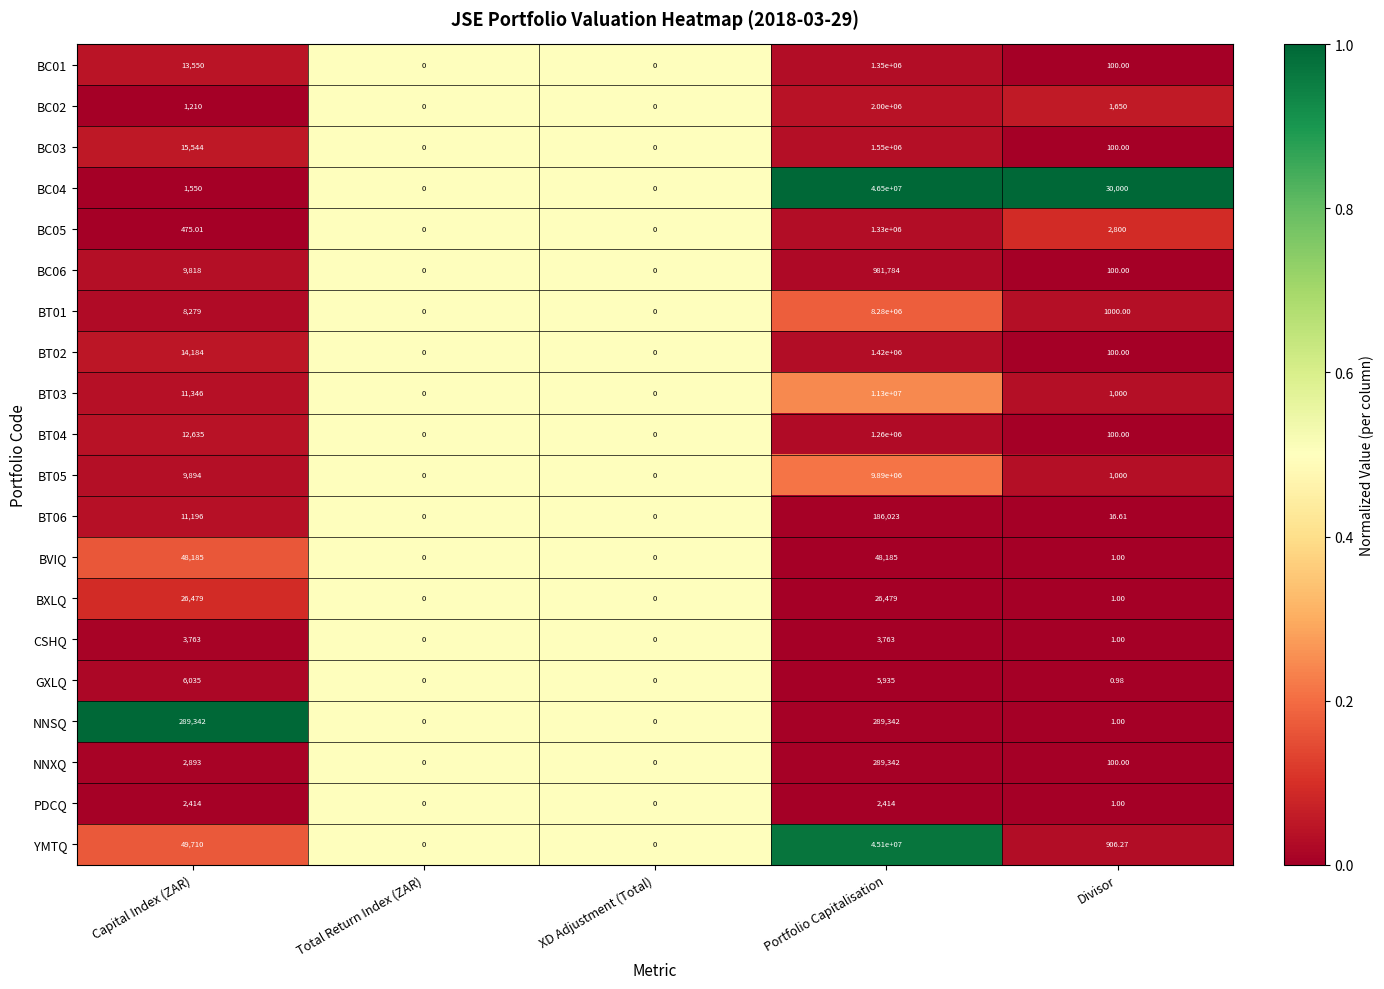

Where is CSHQ nearest to the value 1881?

Divisor